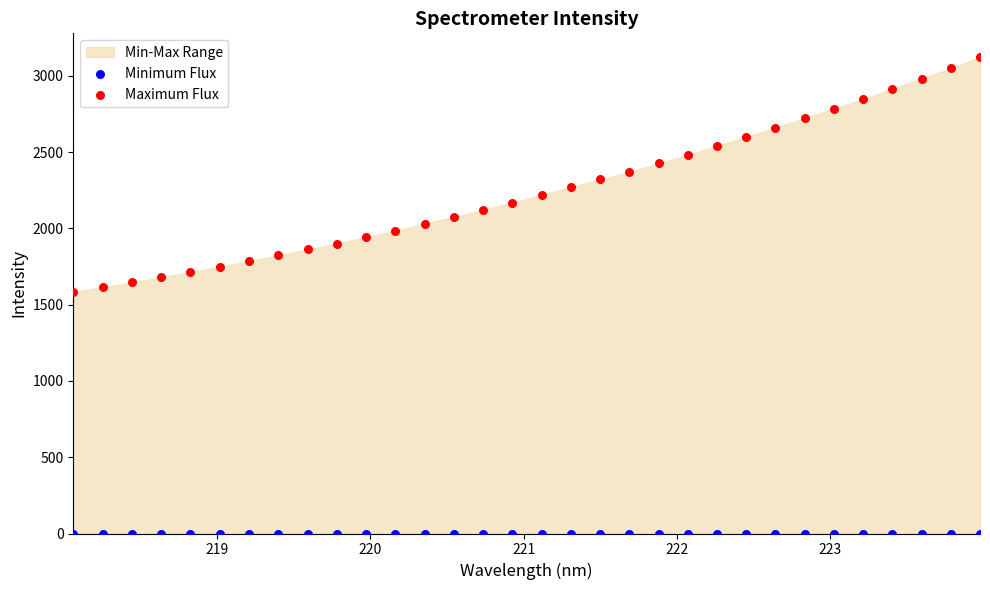

Which series reaches the maximum Y coordinate?

Maximum Flux